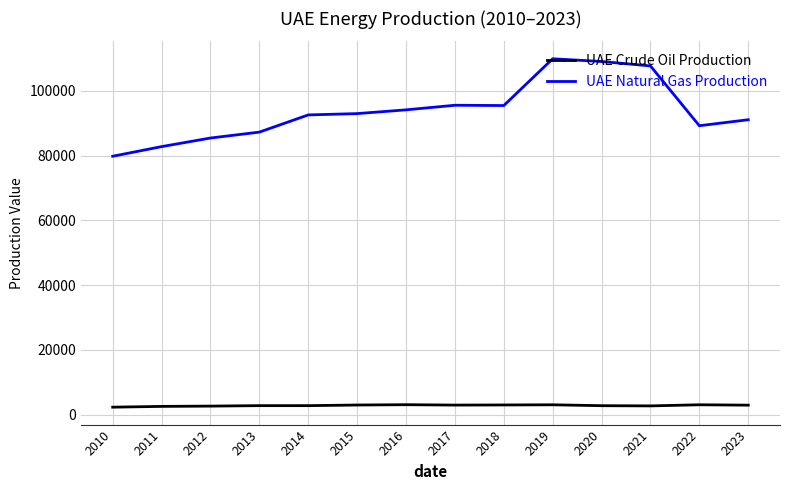

What are all the series names shown in the legend?

UAE Crude Oil Production, UAE Natural Gas Production